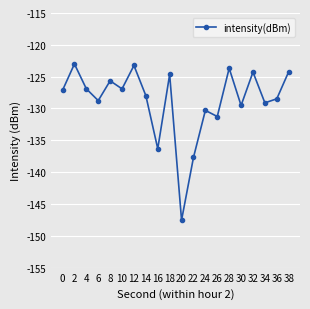

Count the number of categories in the chart.

20